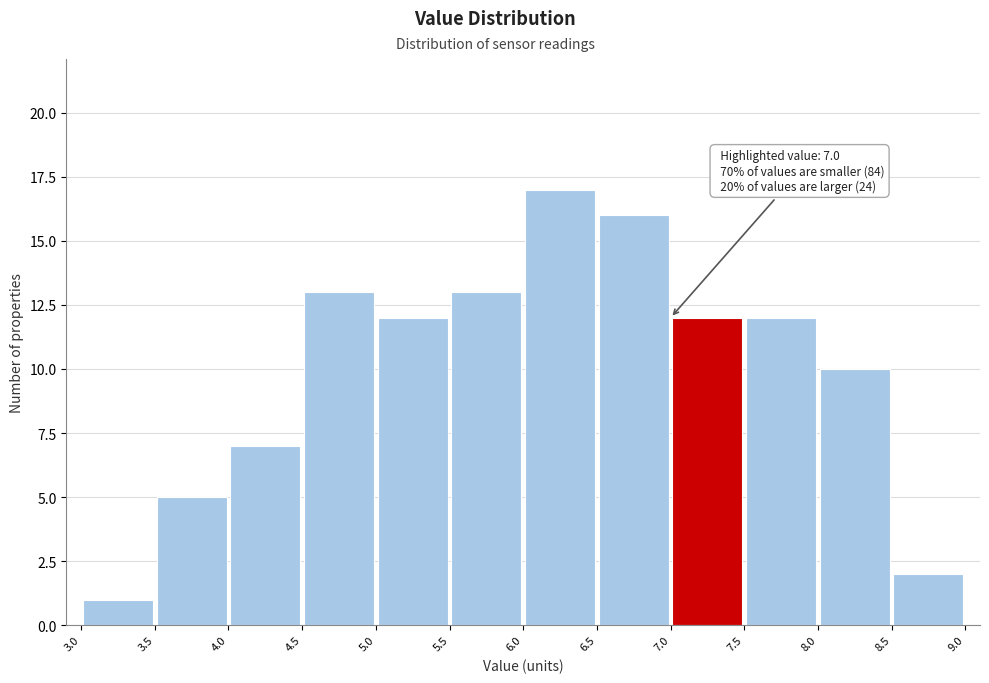

Which range on the x-axis has the tallest bar?

6.0 to 6.5